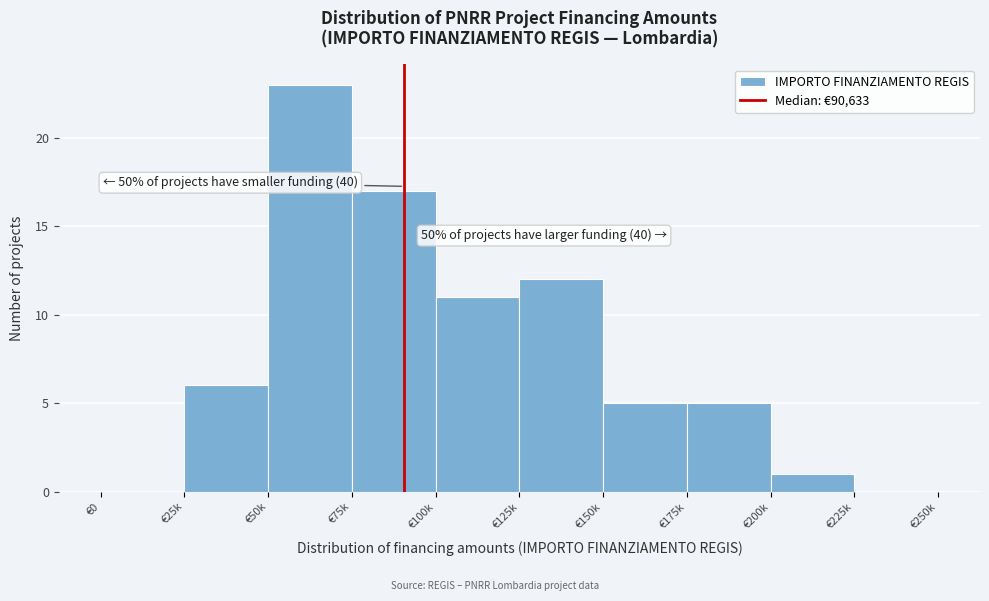

Reading left to right, transcribe all the data shown in this chart.

€0=0	€25k=6	€50k=23	€75k=17	€100k=11	€125k=12	€150k=5	€175k=5	€200k=1	€225k=0